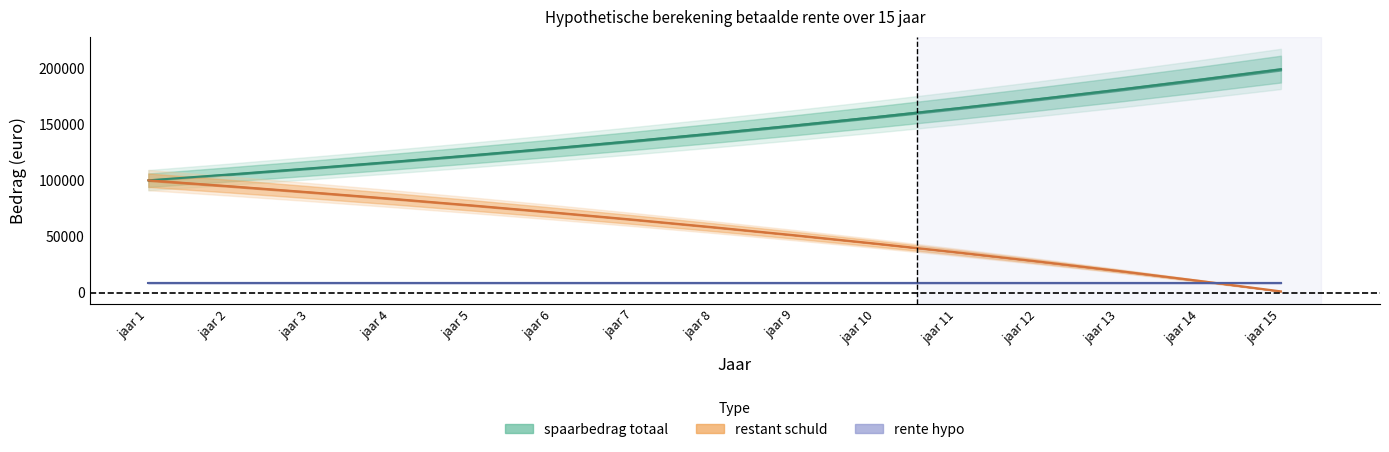

The value of restant schuld at jaar 10 is 156379.6. True or false?

True